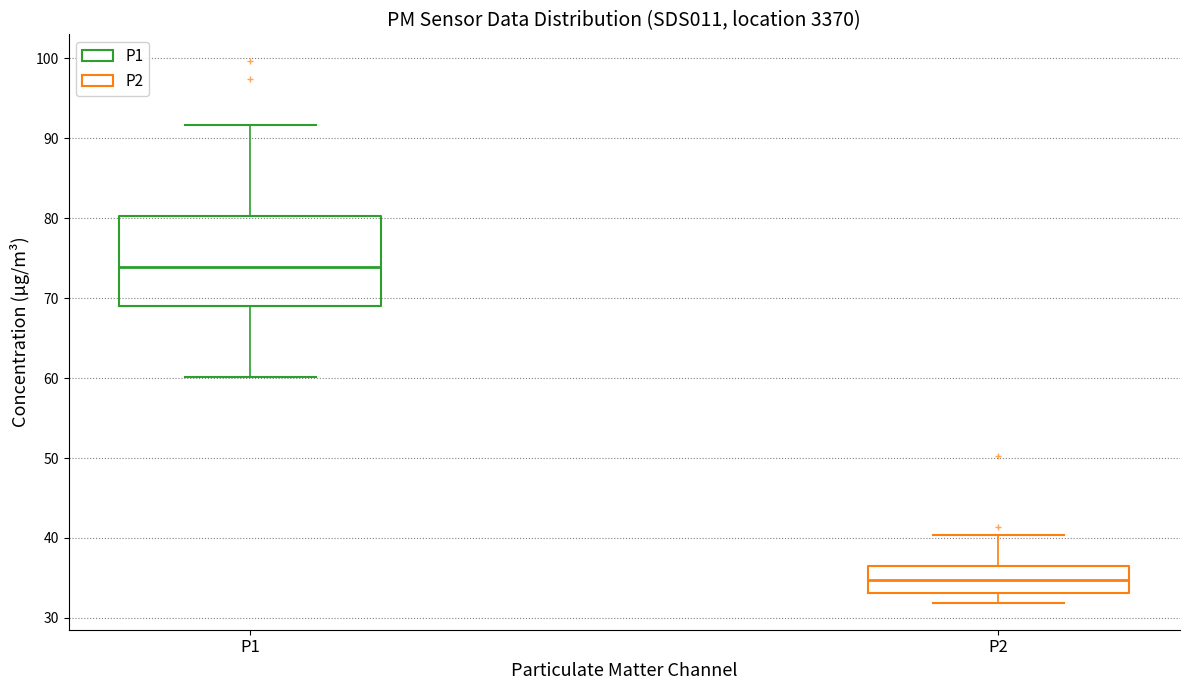

Which box's median line is the highest?

P1